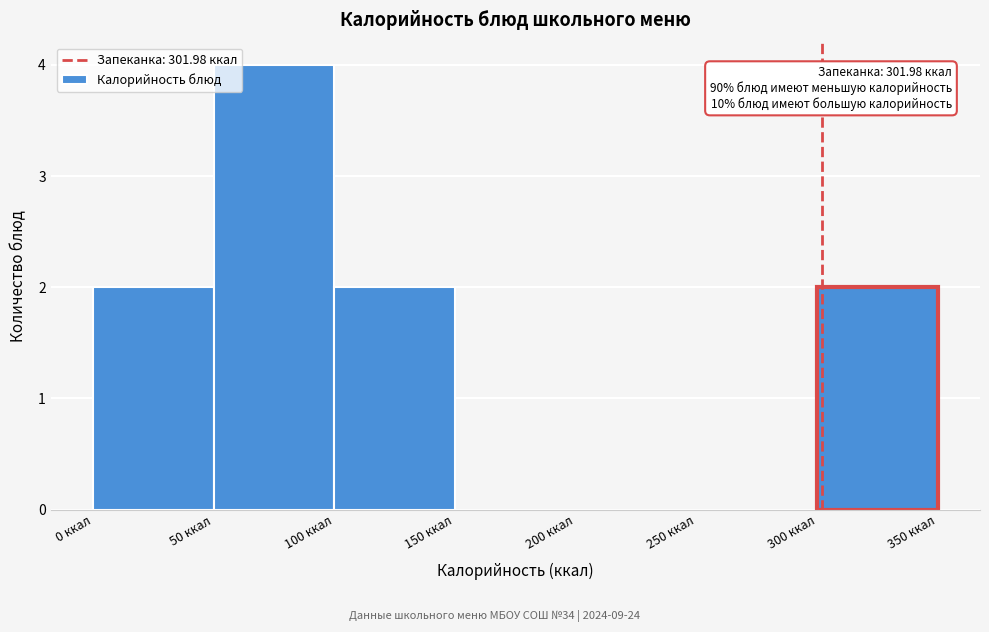

Which range on the x-axis has the tallest bar?

50 to 100